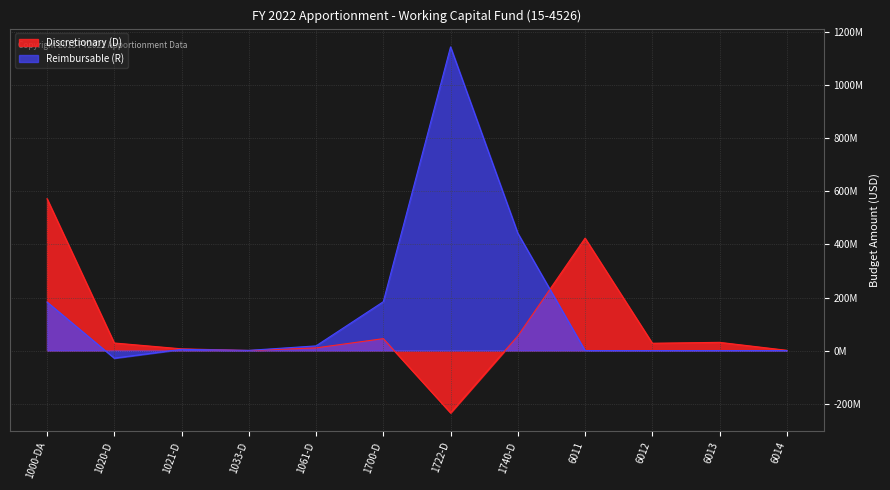

List the labels in order of Discretionary (D) value, largest first.

1000-DA, 6011, 1740-D, 1700-D, 6013, 1020-D, 6012, 1061-D, 1021-D, 6014, 1033-D, 1722-D